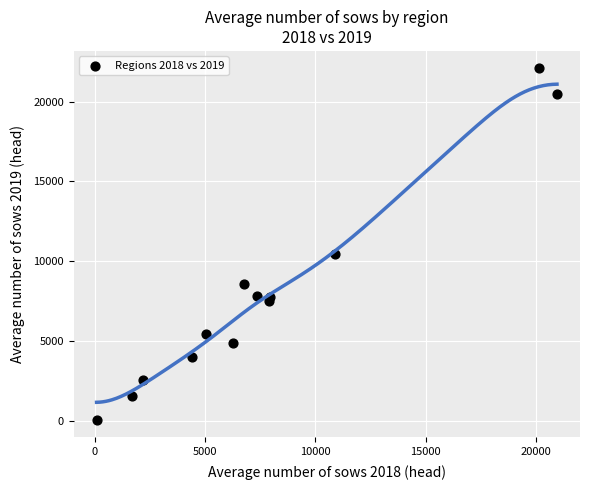

What Y value in the scatter plot is closest to 11075?

10433.0